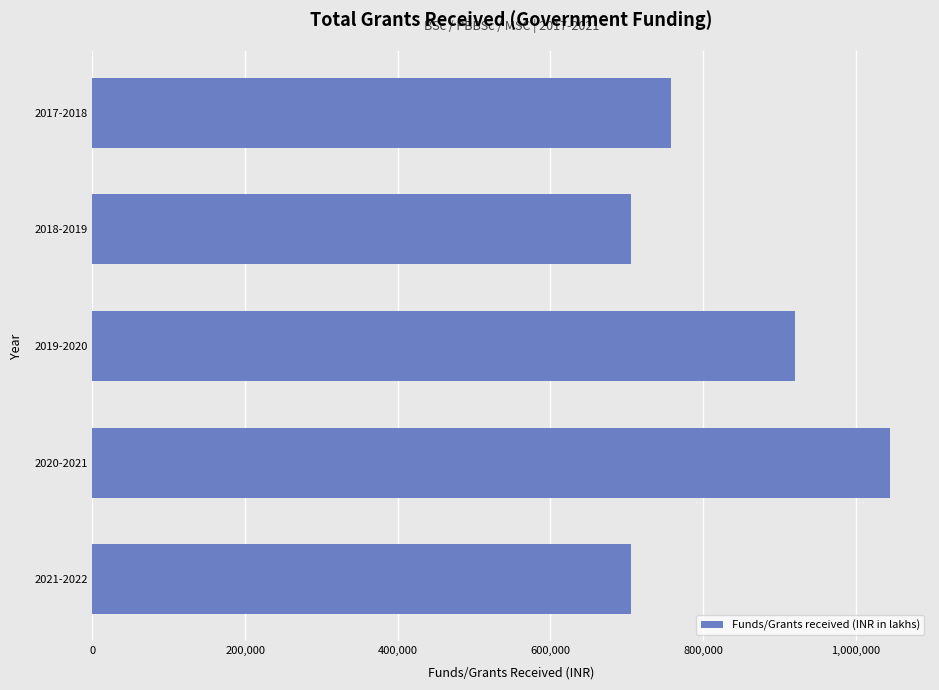

Is it true that the value at 2017-2018 is 1162099?

False